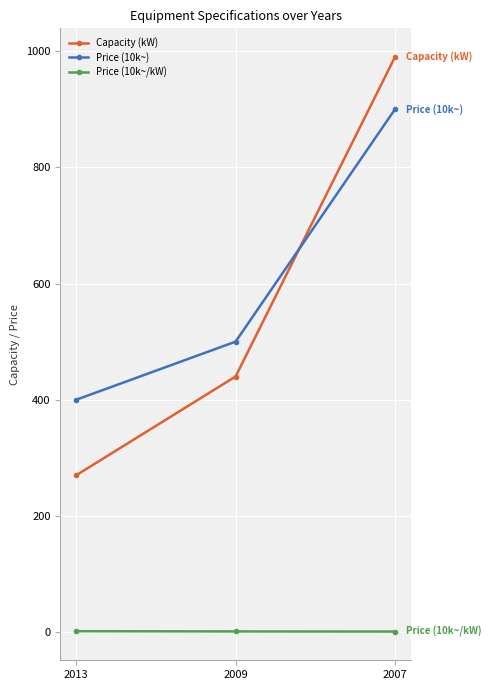

Is the value of Price (10k~) at 2009 greater than the value of Price (10k~/kW) at 2007?

Yes